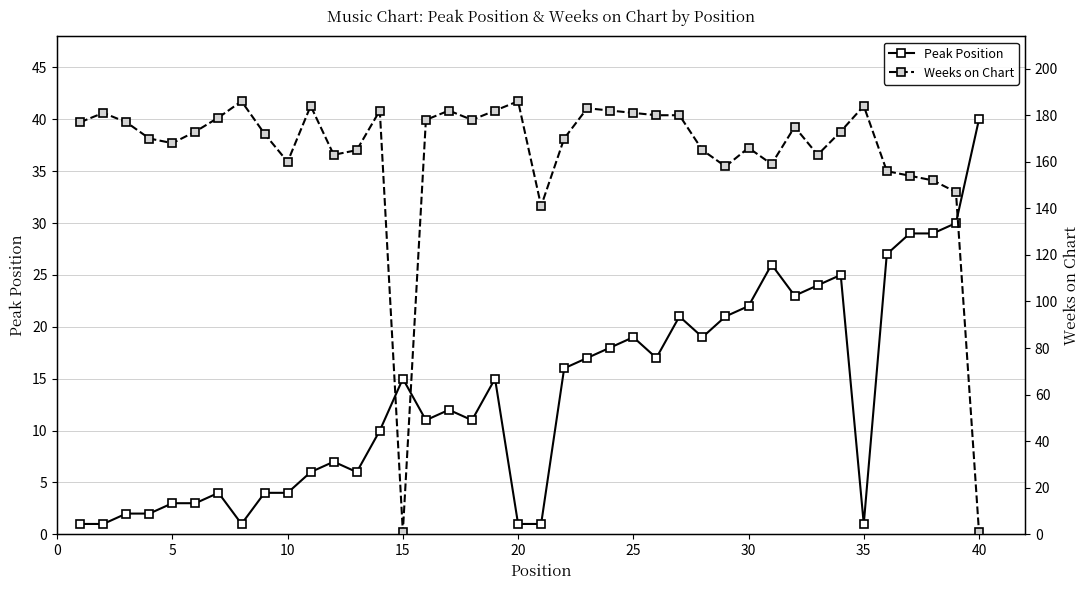

Which series ends up on top after the final intersection of Weeks on Chart and Peak Position?

Peak Position